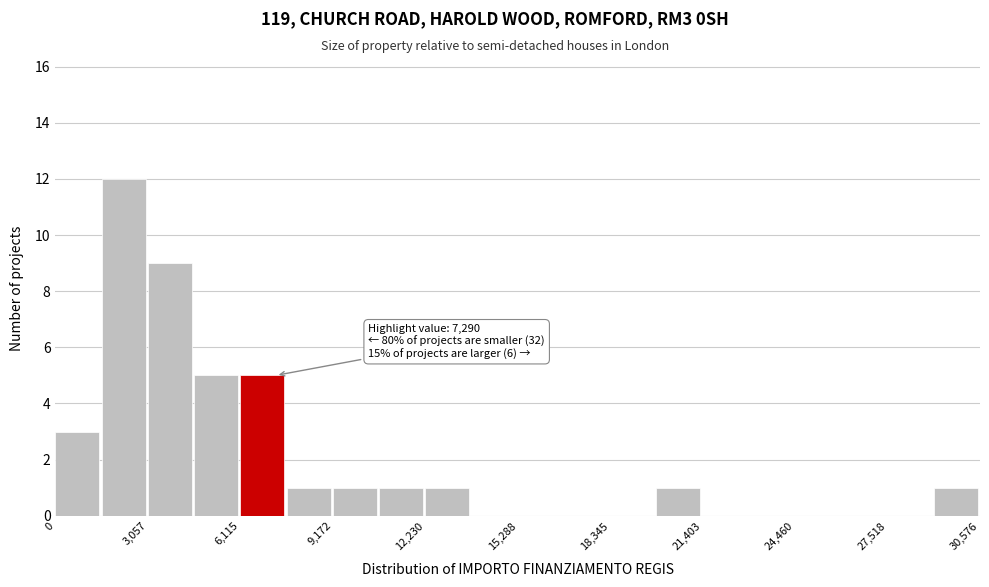

Read against the x-axis, roughly where is the centre of the tallest bar?

2500